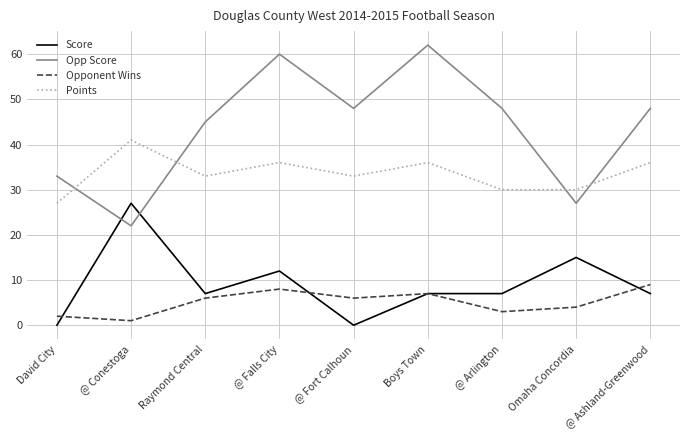

Does the chart have visible grid lines?

Yes